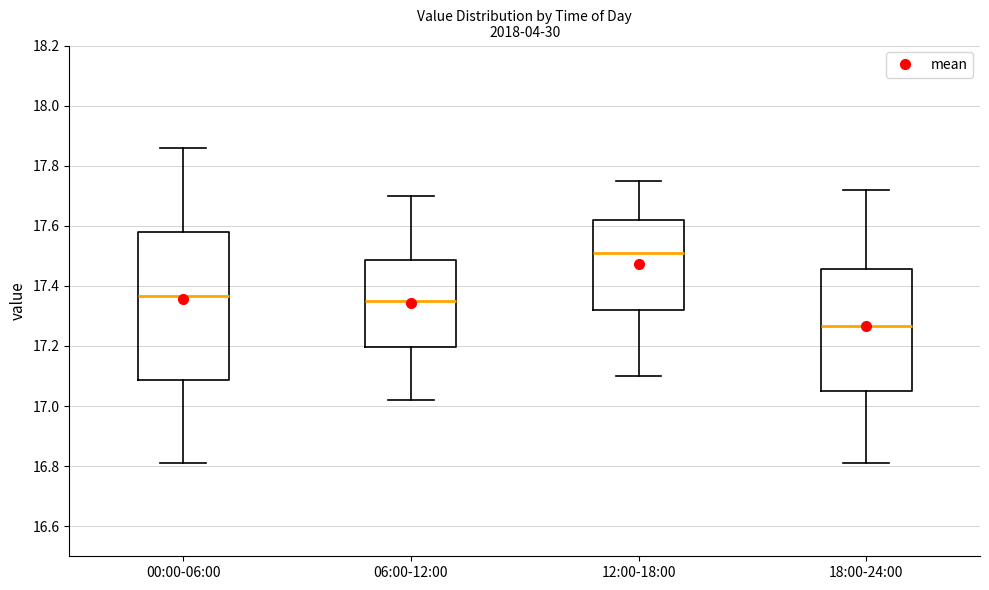

Where is the upper edge of the box for 00:00-06:00 on the y-axis? The values are not printed on the chart, so give them approximately, as read against the axis.

17.58